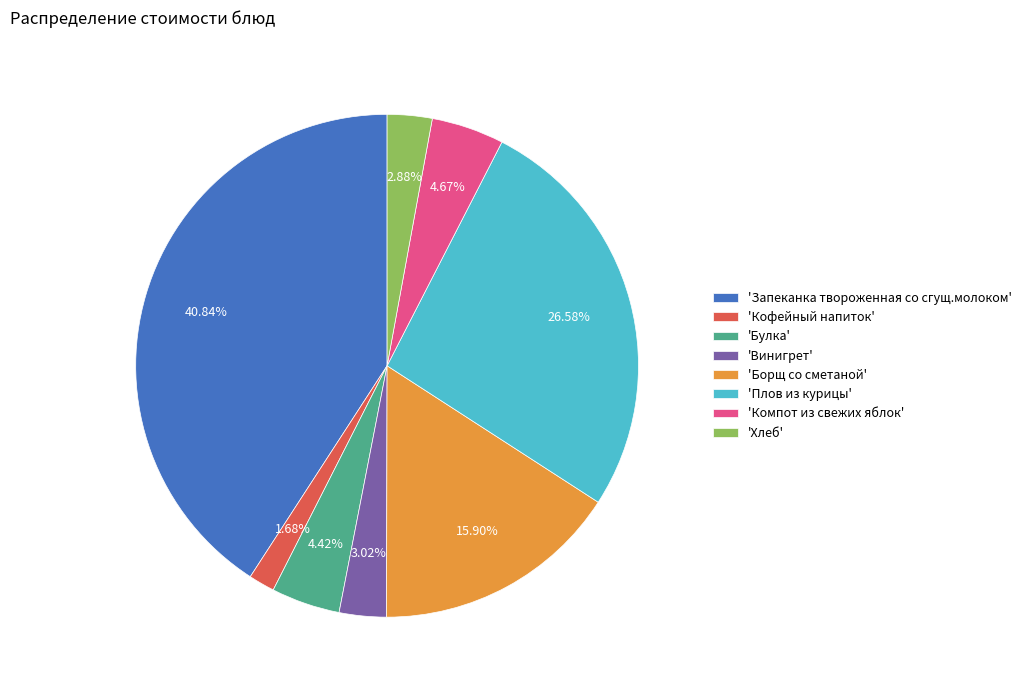

Count the number of slices in the pie.

8